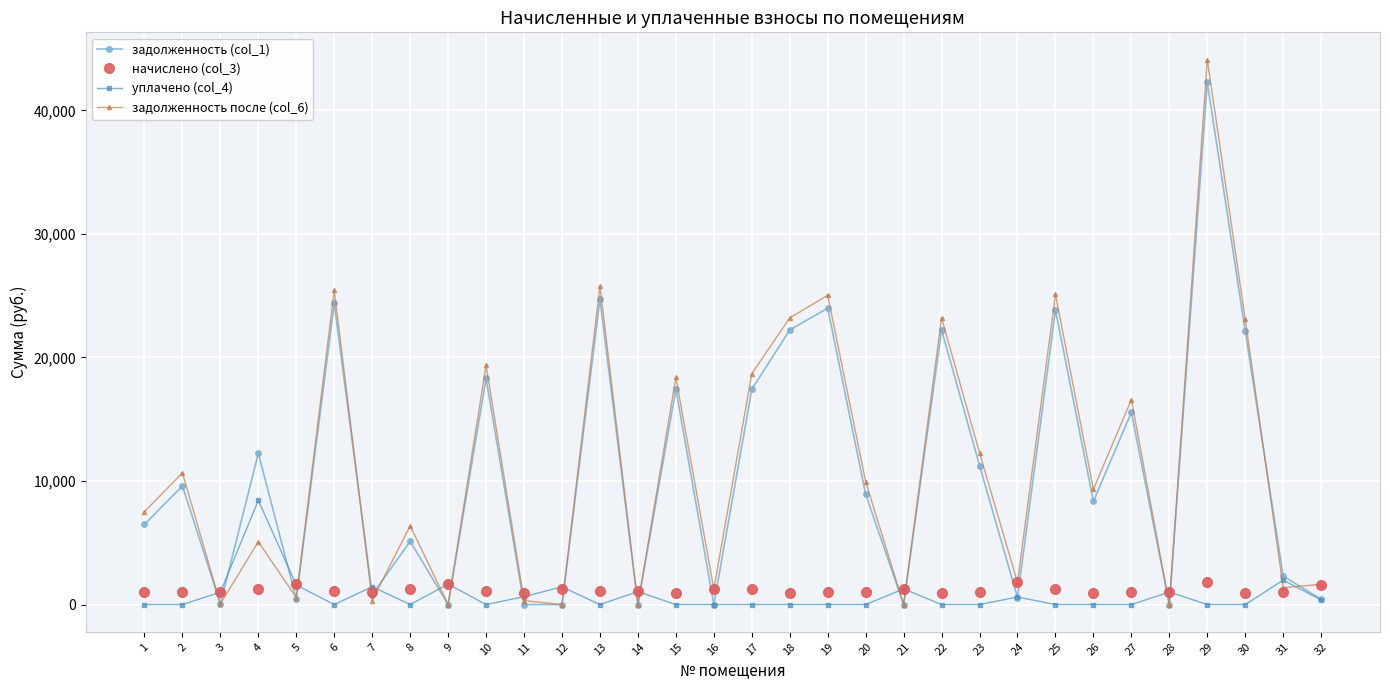

What is the value of the задолженность (col_1) point at the 15th from the left?

17428.7